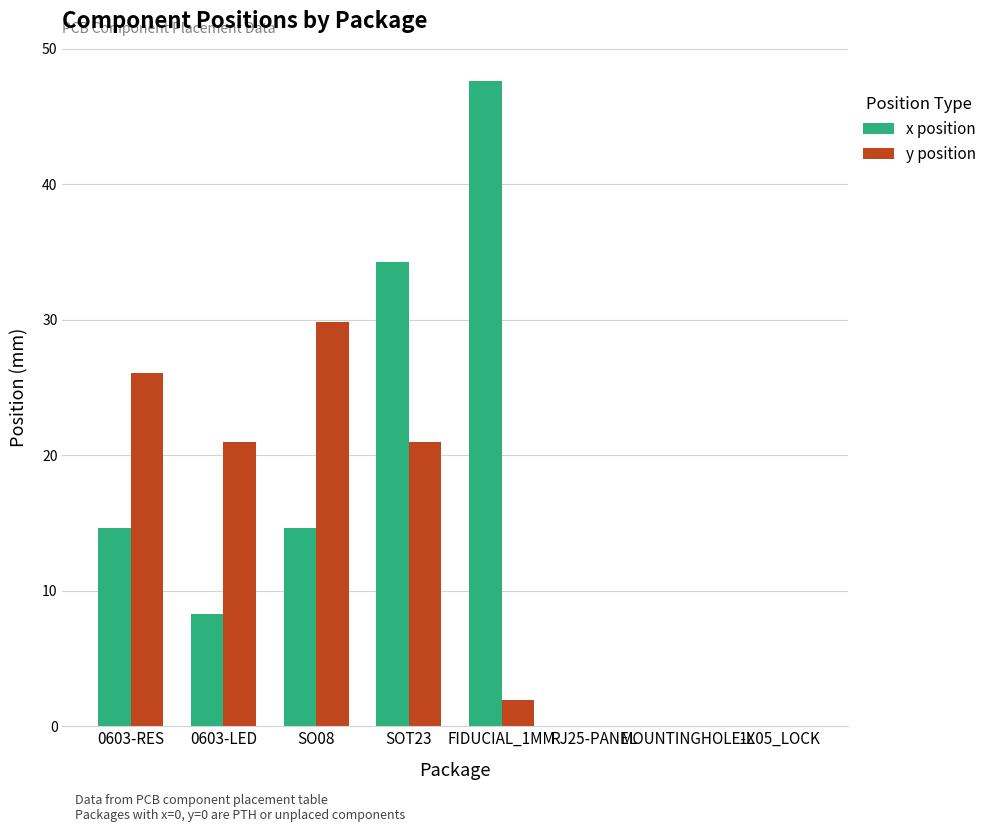

Reading left to right, what are all the values shown in this chart?

x position: 14.6	8.3	14.6	34.3	47.6	0.0	0.0	0.0
y position: 26.0	21.0	29.8	21.0	1.9	0.0	0.0	0.0